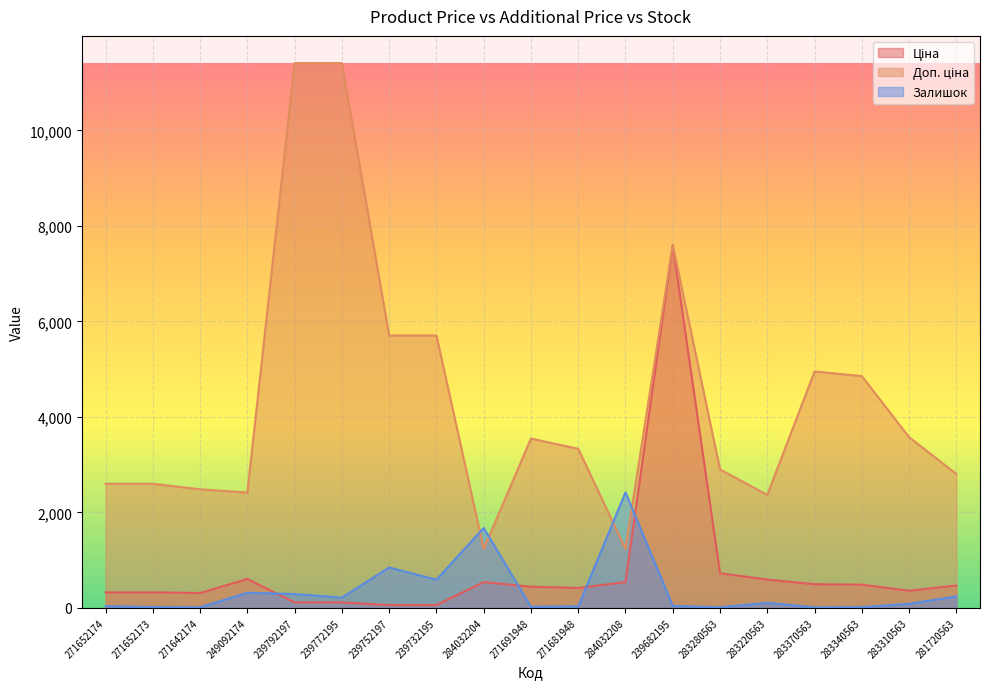

Reading left to right, transcribe all the data shown in this chart.

Ціна: 271652174=324.8	271652173=324.8	271642174=310.3	249092174=603.7	239792197=114.1	239772195=114.1	239752197=57.0	239732195=57.0	284032204=539.0	271691948=443.1	271681948=416.6	284032208=539.0	239682195=7596.5	283280563=724.5	283220563=591.6	283370563=495.0	283340563=485.4	283310563=357.4	281720563=467.3
Доп. ціна: 271652174=2598.3	271652173=2598.3	271642174=2482.4	249092174=2414.8	239792197=11410.0	239772195=11410.0	239752197=5705.0	239732195=5705.0	284032204=1235.4	271691948=3545.0	271681948=3332.5	284032208=1235.4	239682195=7596.5	283280563=2897.8	283220563=2366.5	283370563=4950.4	283340563=4853.8	283310563=3573.9	281720563=2803.6
Залишок: 271652174=35.0	271652173=15.0	271642174=11.0	249092174=316.0	239792197=289.0	239772195=214.0	239752197=845.0	239732195=588.0	284032204=1674.0	271691948=22.0	271681948=30.0	284032208=2419.0	239682195=39.0	283280563=11.0	283220563=106.0	283370563=9.0	283340563=14.0	283310563=85.0	281720563=239.0